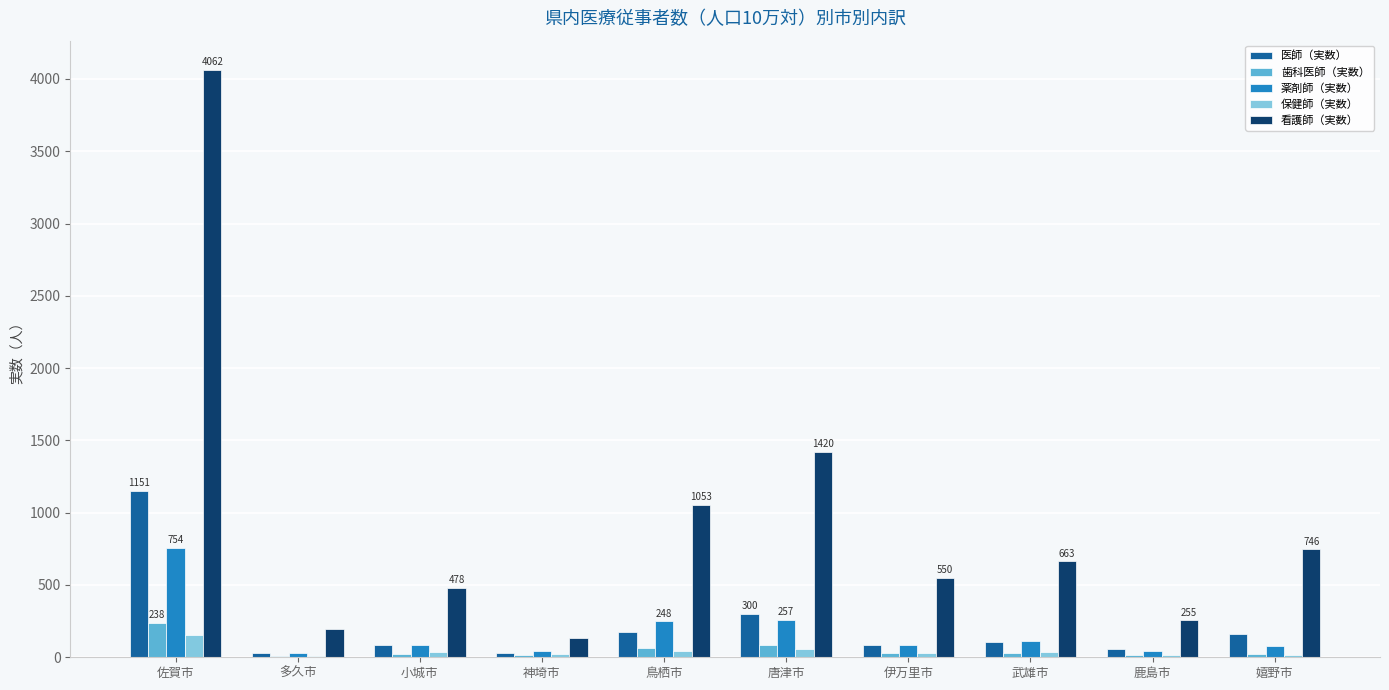

At which category does the chart reach its peak across all series?

佐賀市